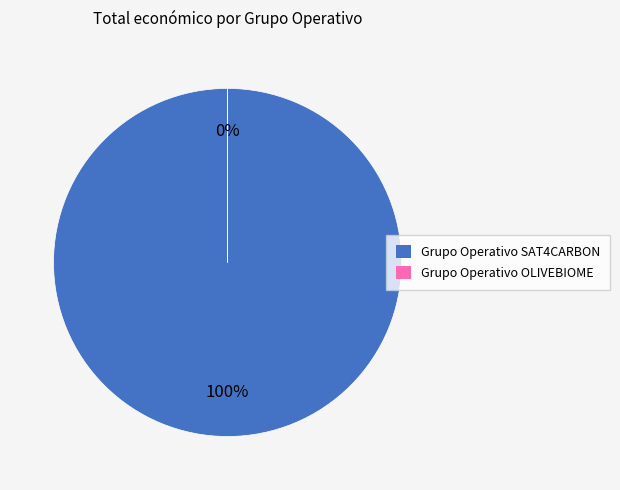

What is the smallest slice in the pie chart?

Grupo Operativo OLIVEBIOME